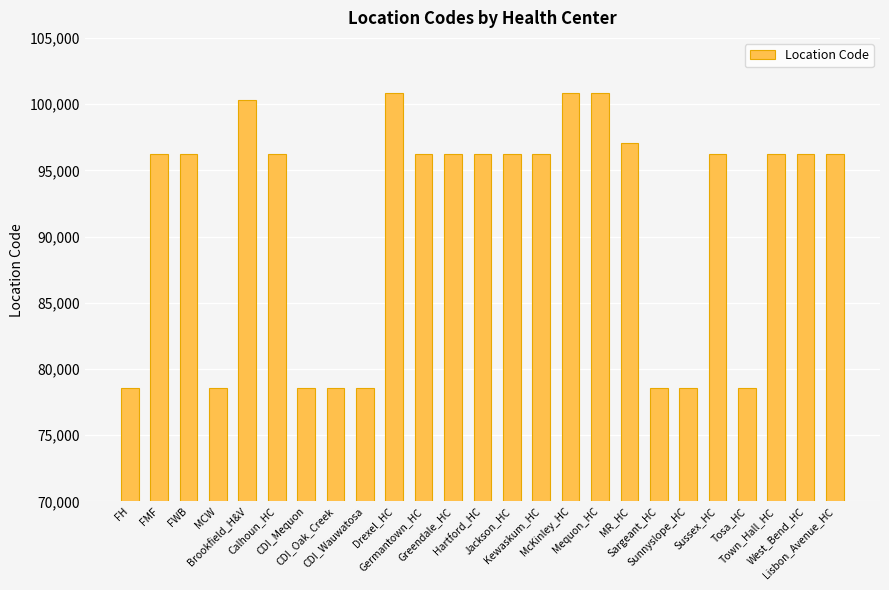

What is the maximum value shown in the chart?

100836